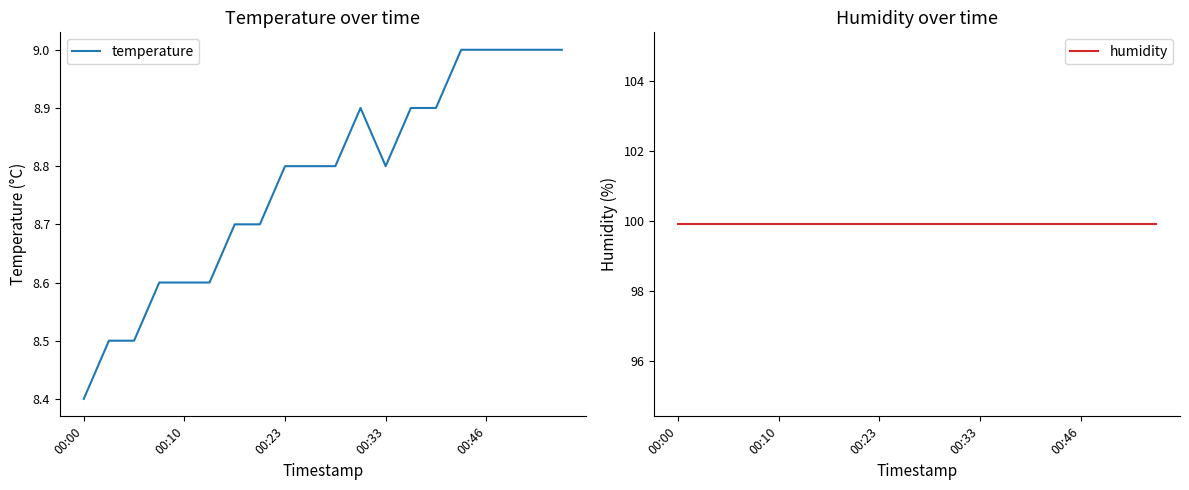

True or false: humidity and temperature intersect in this chart.

False